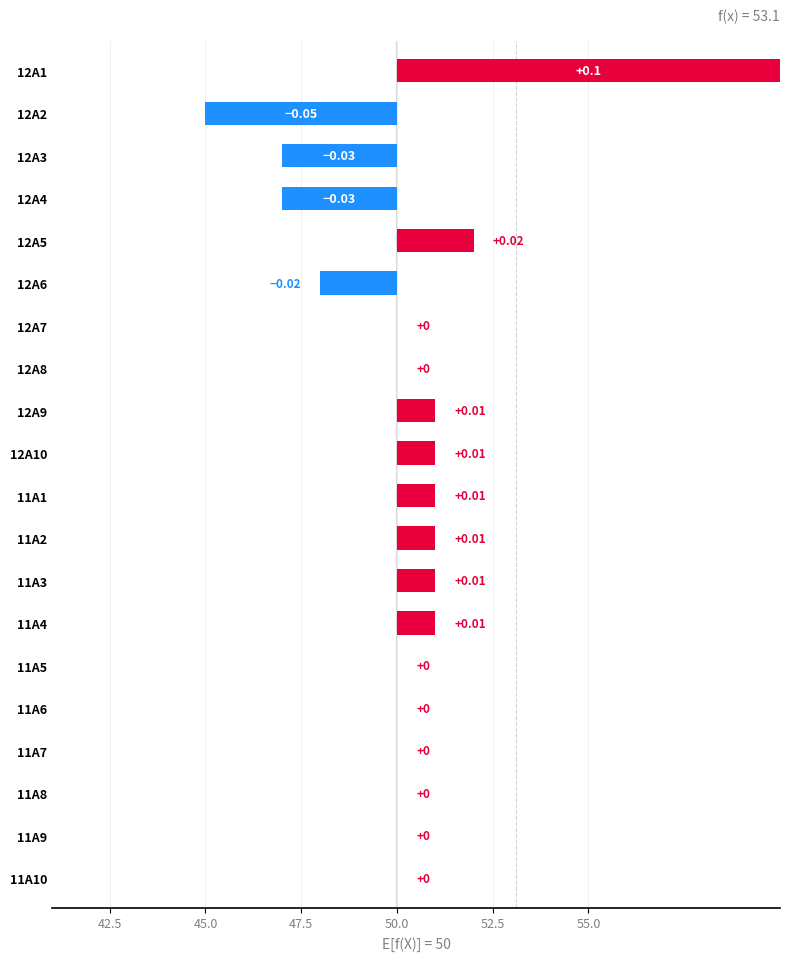

What is the difference between the second highest and second lowest values?

5